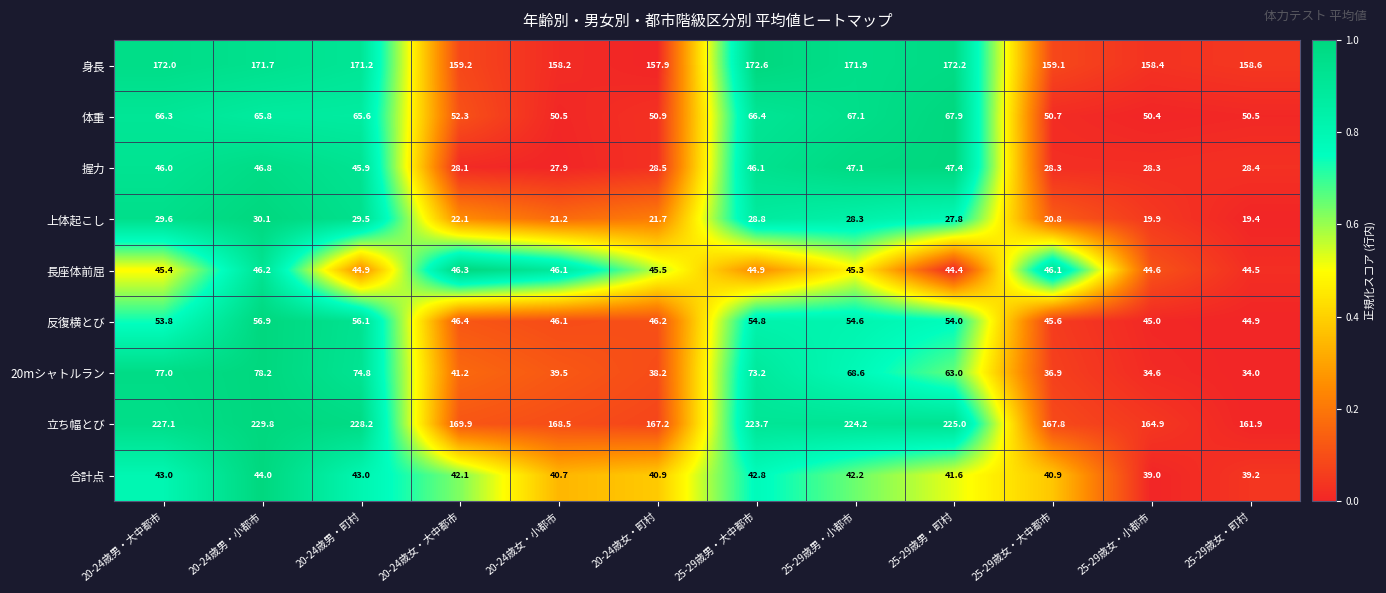

Which category has the lowest value across all series?

25-29歳女・町村